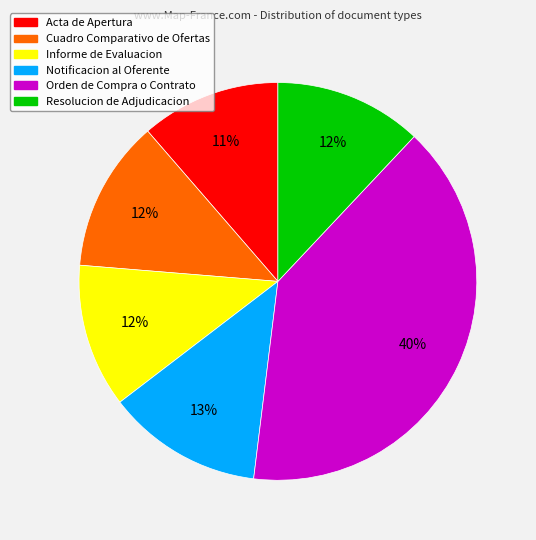

Combined, do Acta de Apertura and Notificacion al Oferente account for over 50%?

No